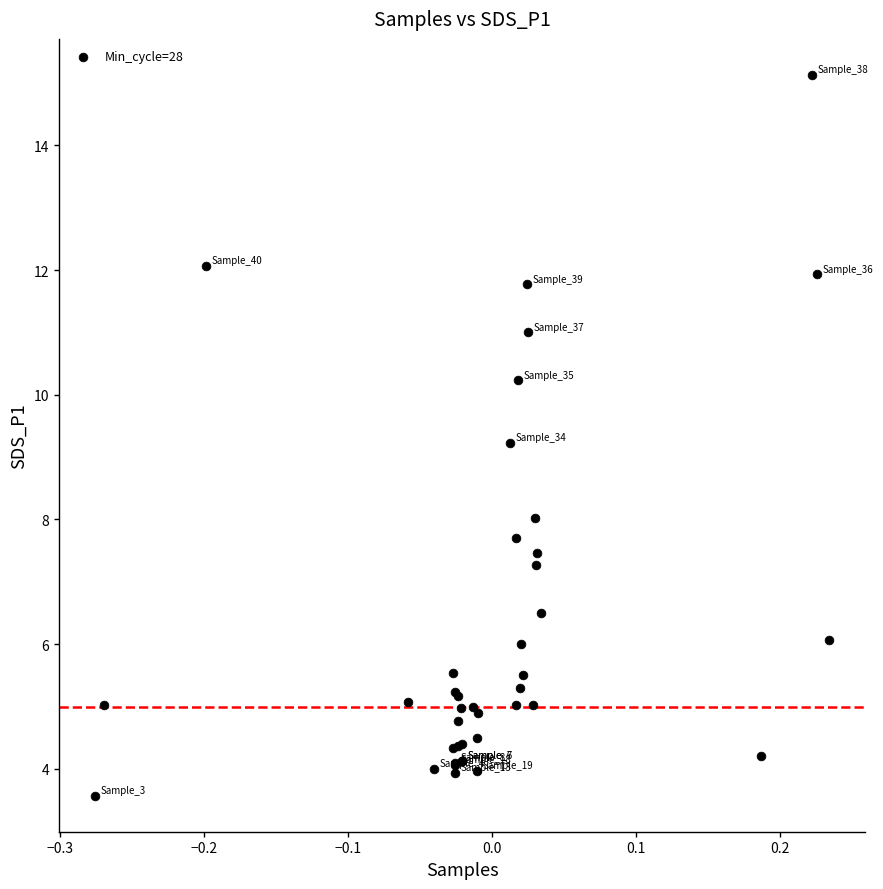

What Y value in the scatter plot is closest to 9?

9.2